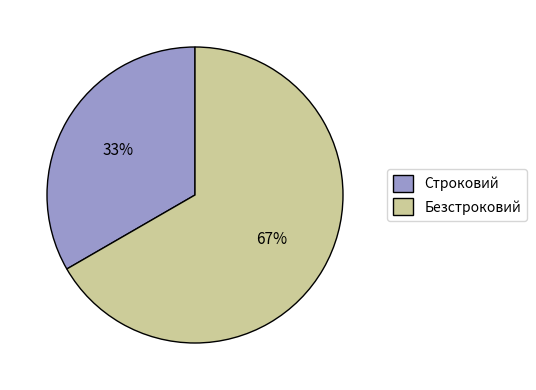

How many slices are in this pie chart?

2